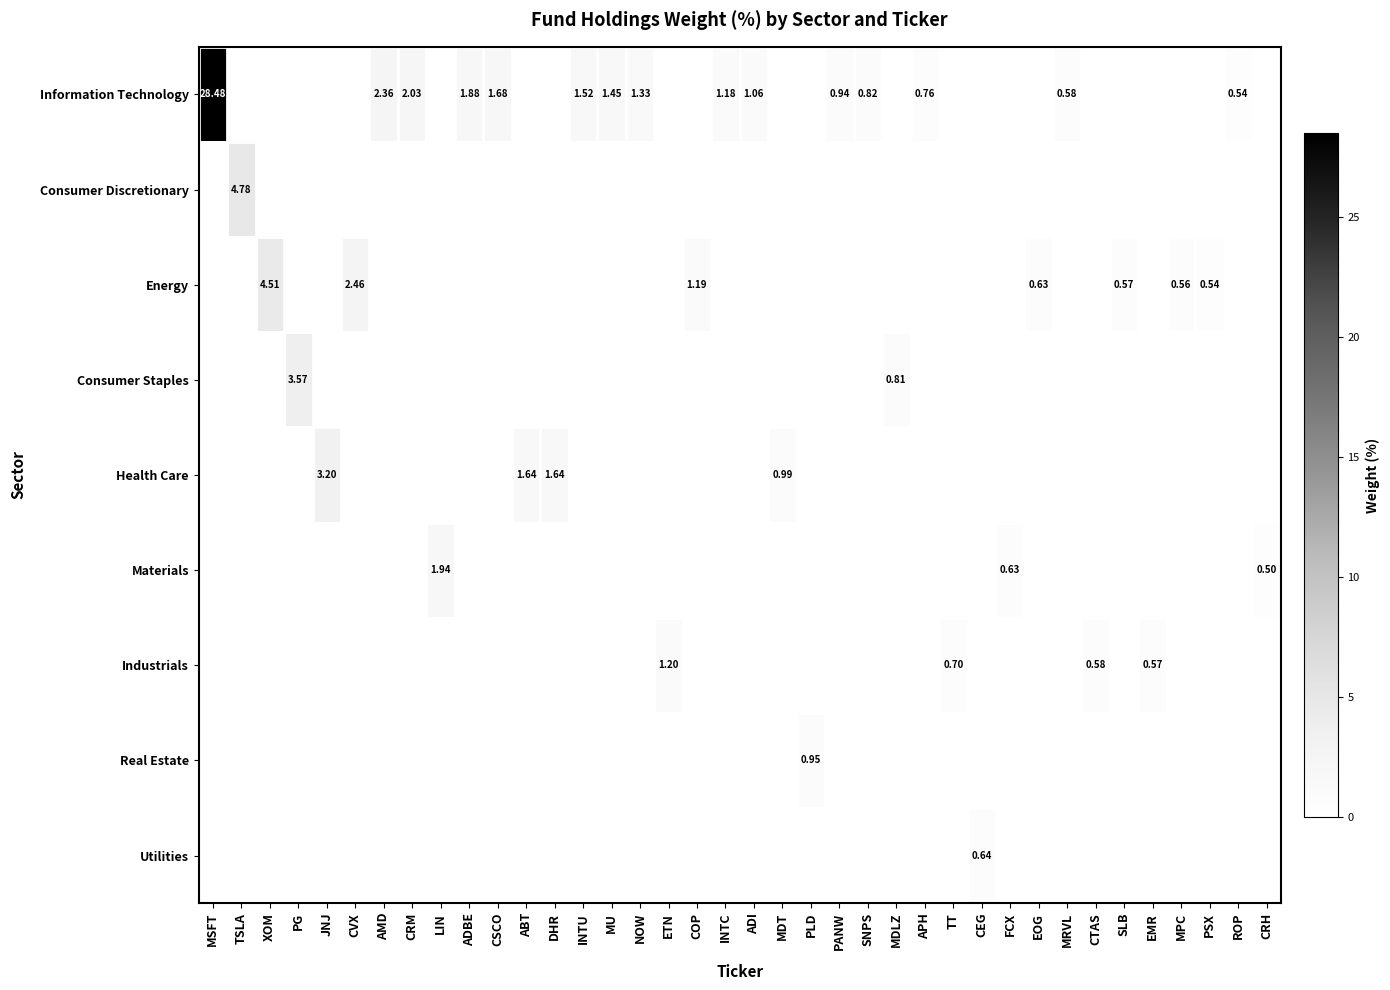

List the labels in order of Health Care value, largest first.

JNJ, ABT, DHR, MDT, MSFT, TSLA, XOM, PG, CVX, AMD, CRM, LIN, ADBE, CSCO, INTU, MU, NOW, ETN, COP, INTC, ADI, PLD, PANW, SNPS, MDLZ, APH, TT, CEG, FCX, EOG, MRVL, CTAS, SLB, EMR, MPC, PSX, ROP, CRH